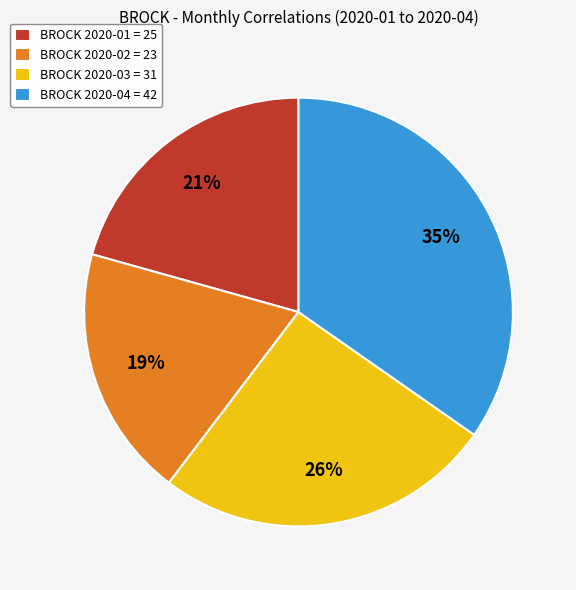

Combined, do BROCK 2020-01 = 25 and BROCK 2020-02 = 23 account for over 50%?

No